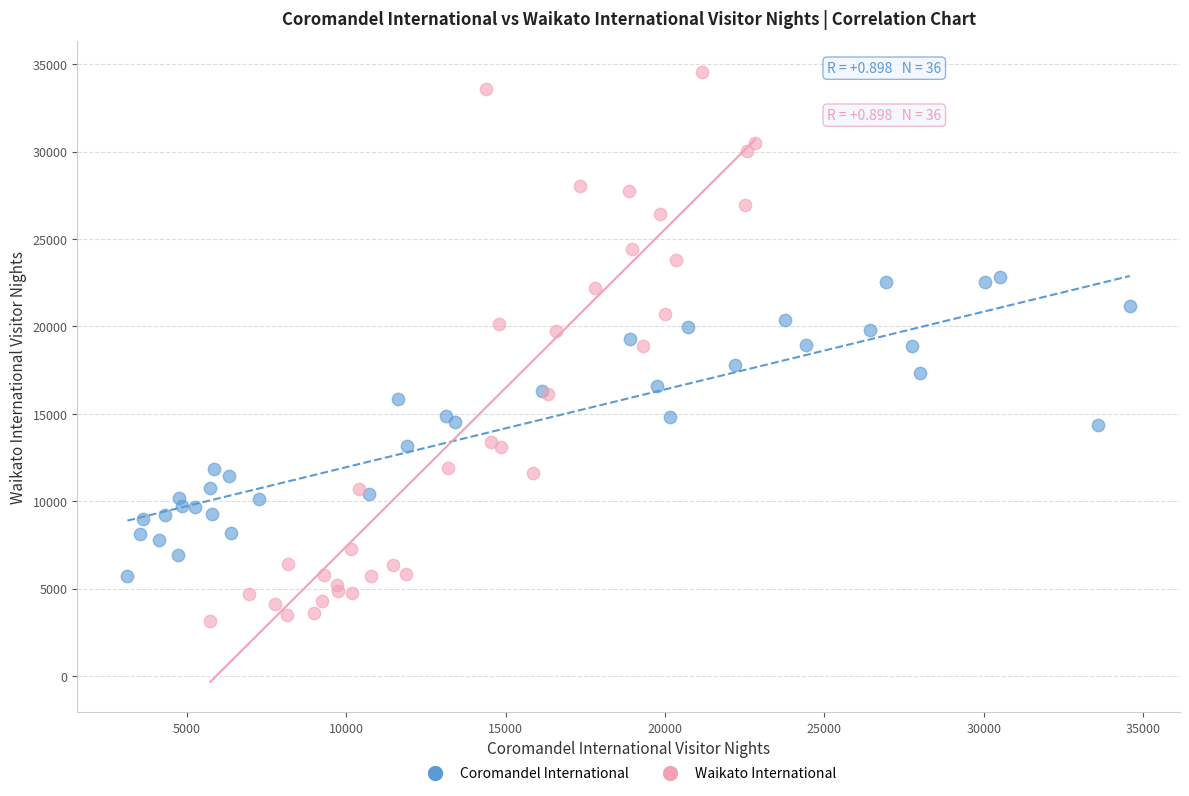

Which series reaches the maximum Y coordinate?

Waikato International